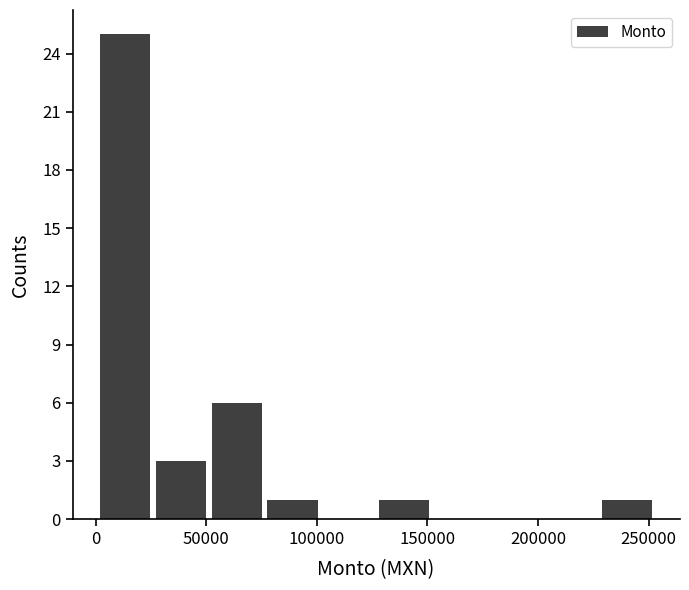

Reading left to right, transcribe this chart: for each bar, give the range it covers on the x-axis and its height. Neither the bar edges nor the heights are printed on the chart, so give them approximately, as read against the axes.

0 to 25000: 25
25000 to 50000: 3
50000 to 75000: 6
75000 to 100000: 1
100000 to 125000: 0
125000 to 150000: 1
150000 to 175000: 0
175000 to 200000: 0
200000 to 230000: 0
230000 to 255000: 1